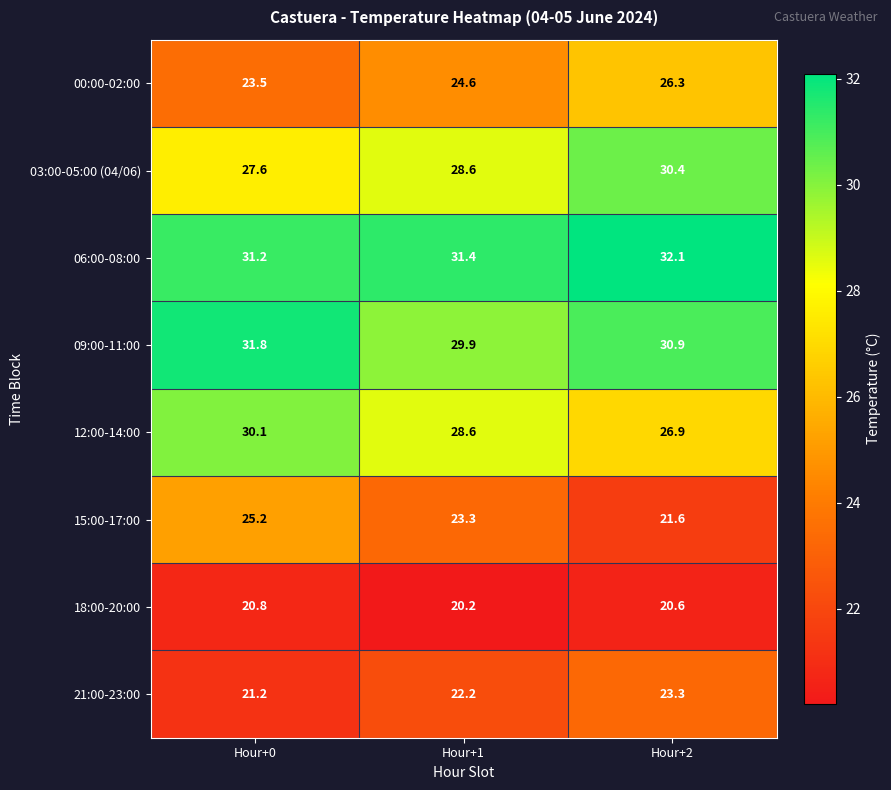

Which category has the highest value across all series?

Hour+2